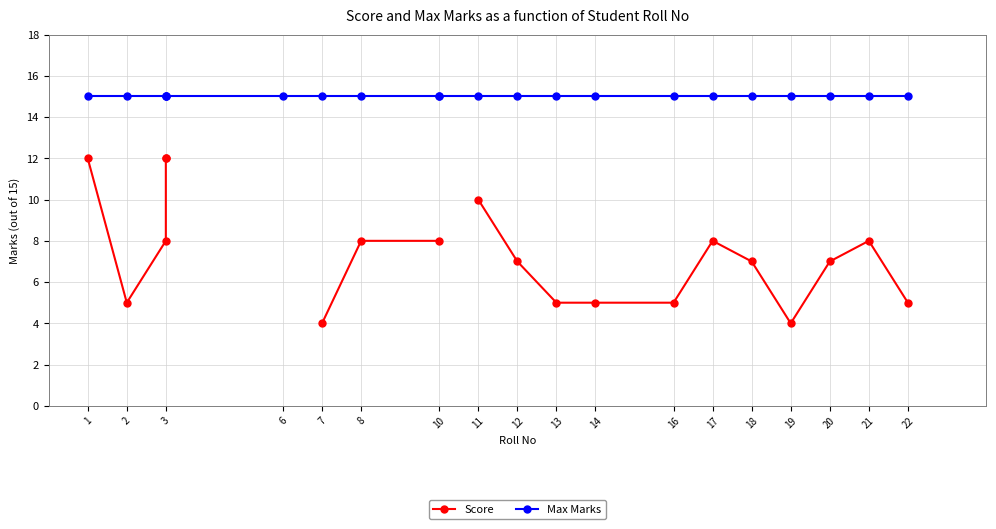

What are all the series names shown in the legend?

Score, Max Marks